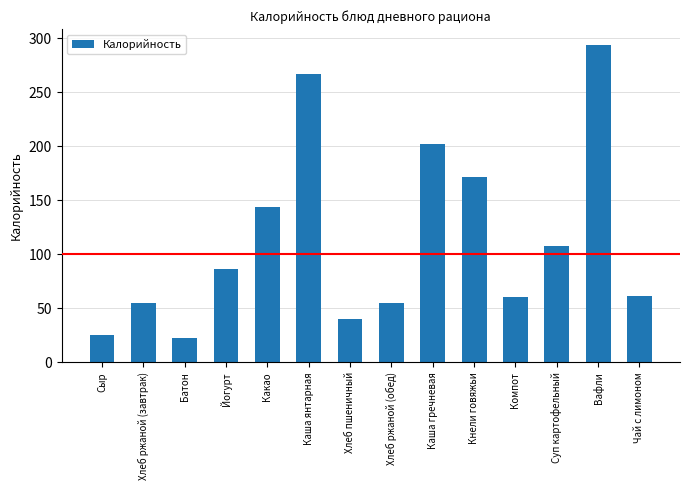

What is the sum of the values at Батон and Компот?

83.5